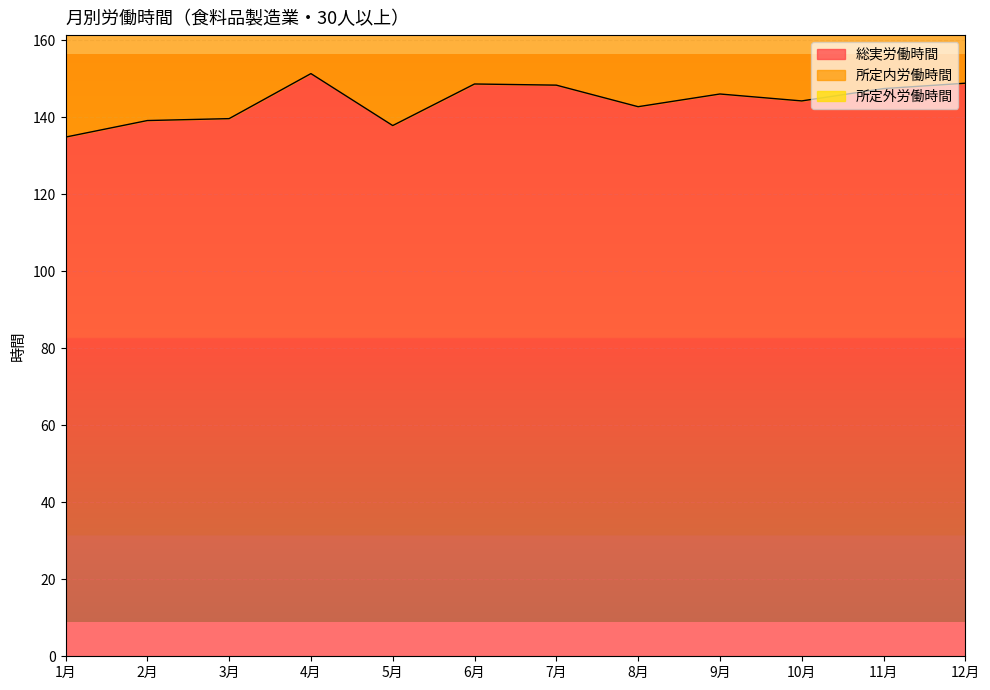

In 所定内労働時間, how many points are higher than both neighbors (excluding endpoints)?

4